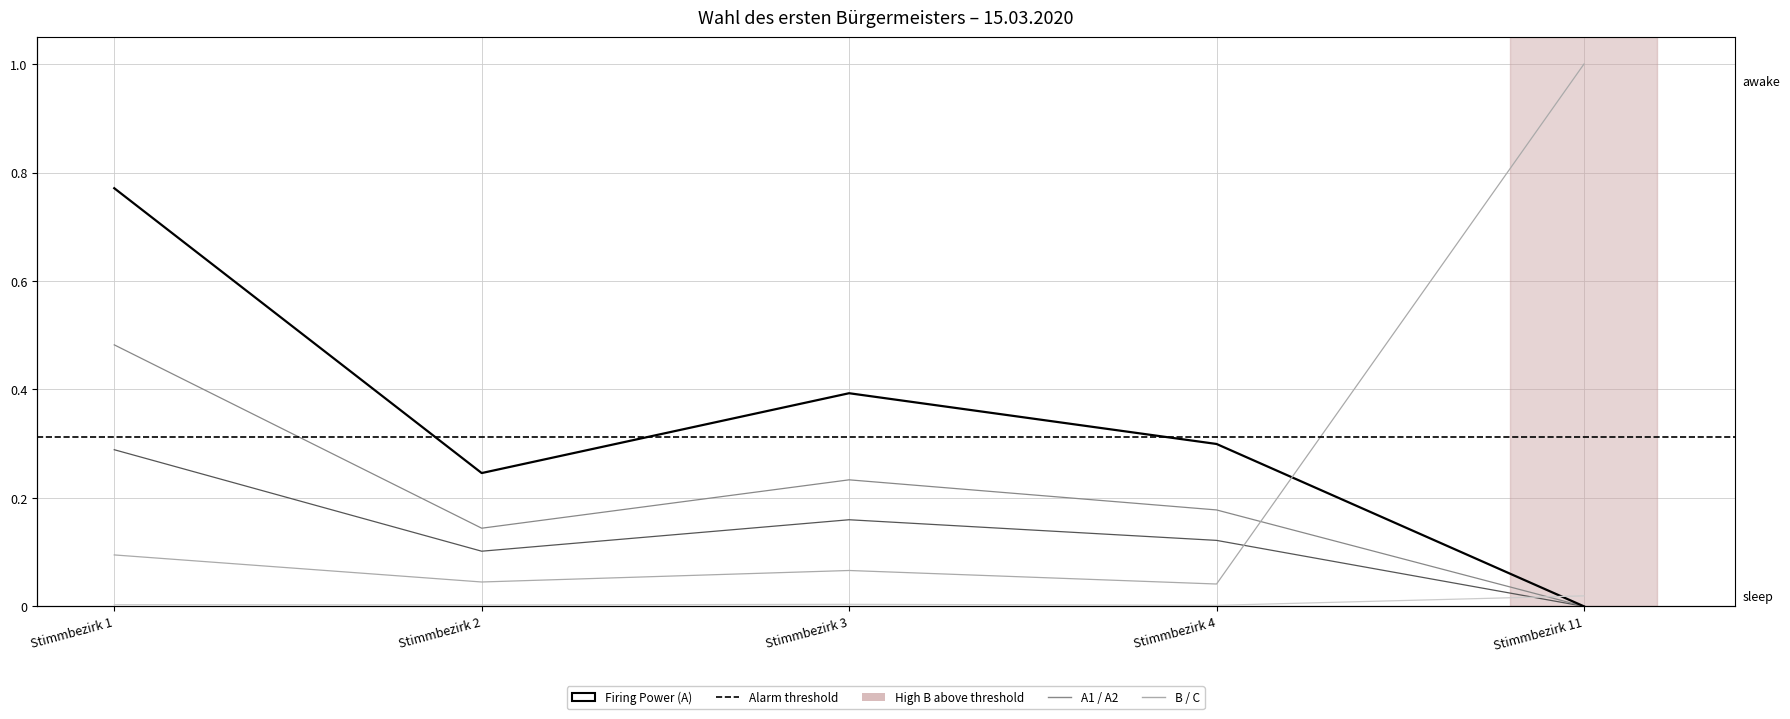

How many interior local valleys does the A series have?

1